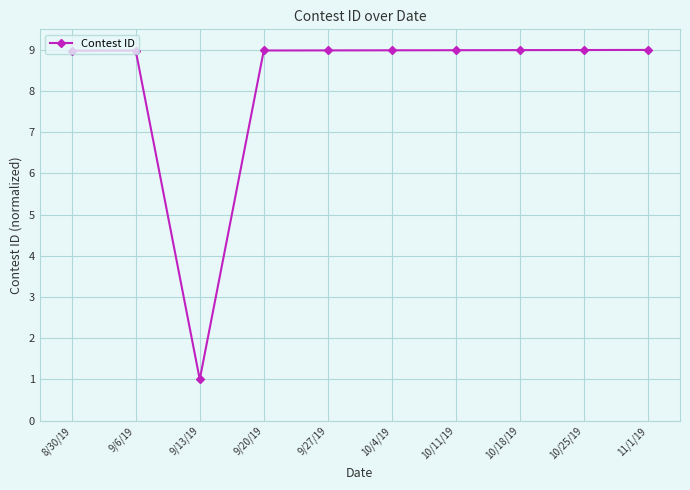

Reading left to right, extract all data points from this chart.

9.0	9.0	1.0	9.0	9.0	9.0	9.0	9.0	9.0	9.0